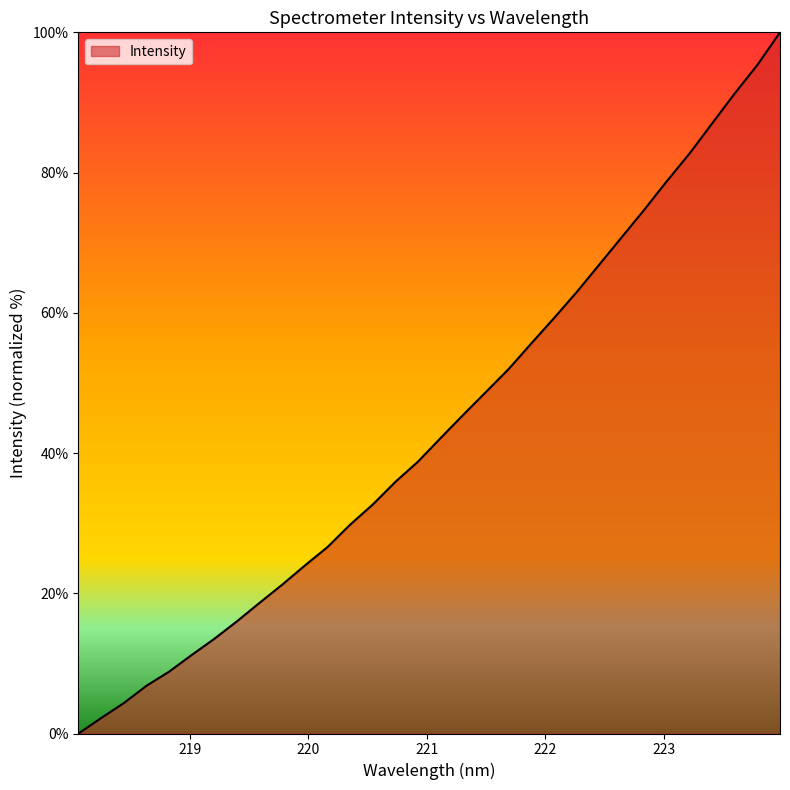

What is the maximum value shown in the chart?

100.0